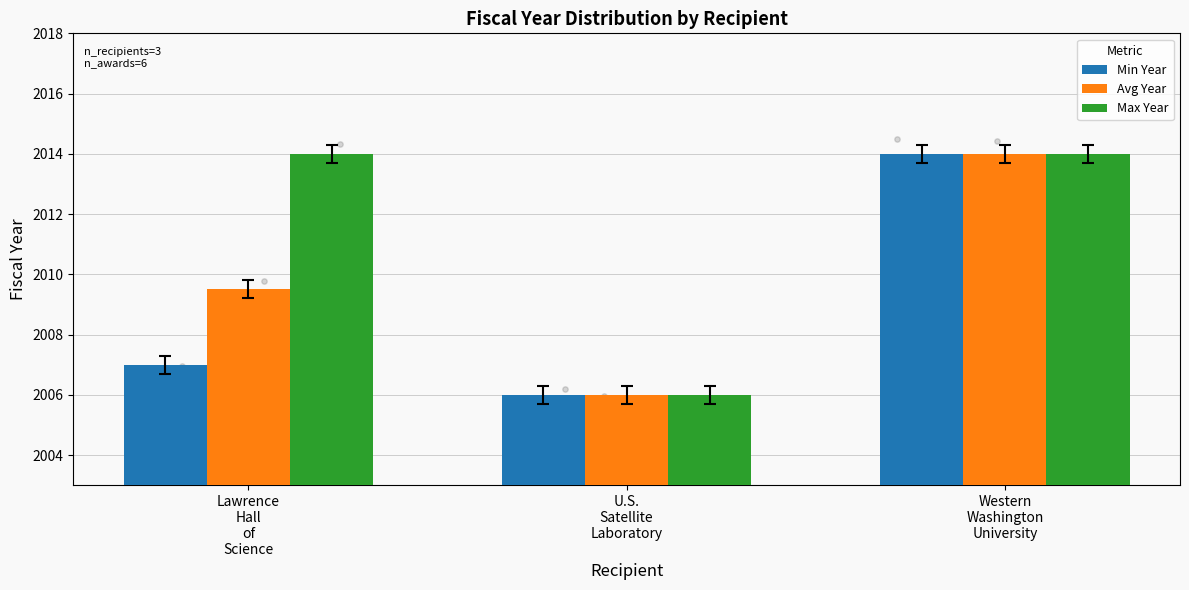

At how many categories does at least one series exceed 2010?

2